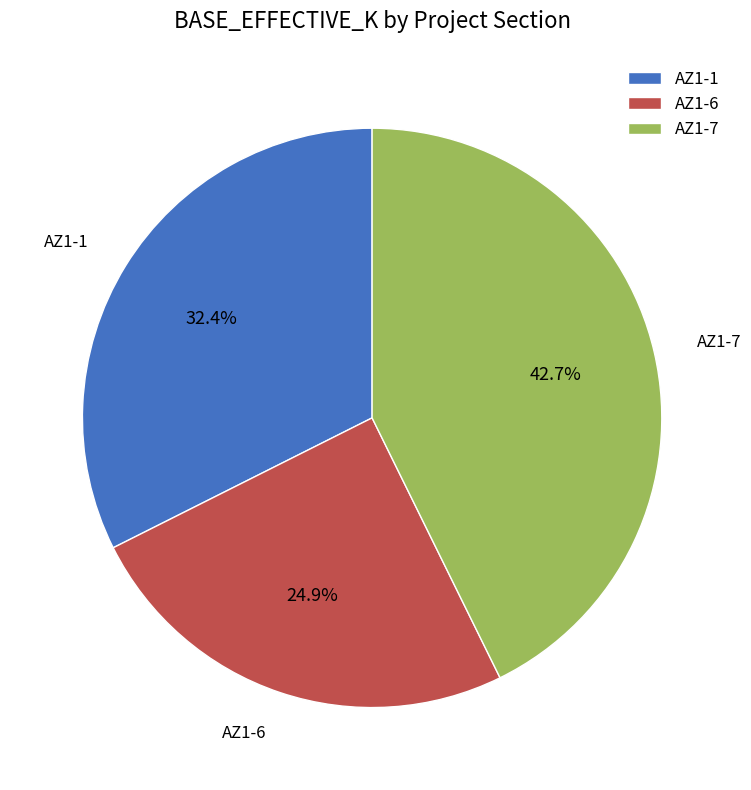

Is the sum of AZ1-6 and AZ1-1 greater than half?

Yes